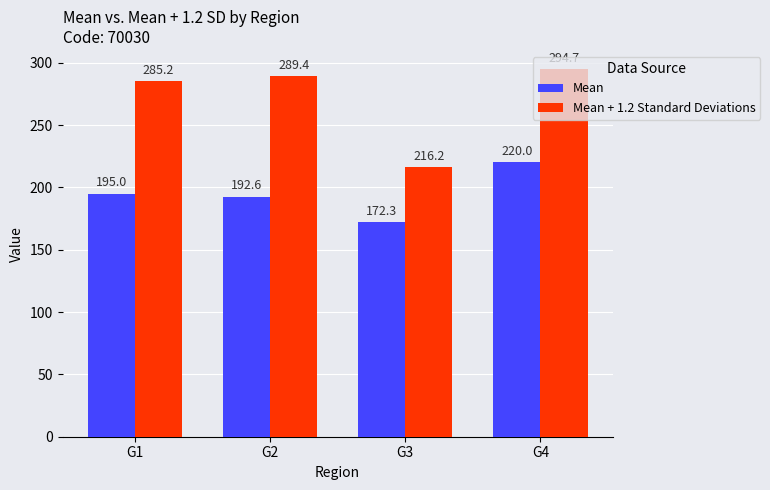

Are the bars horizontal?

No